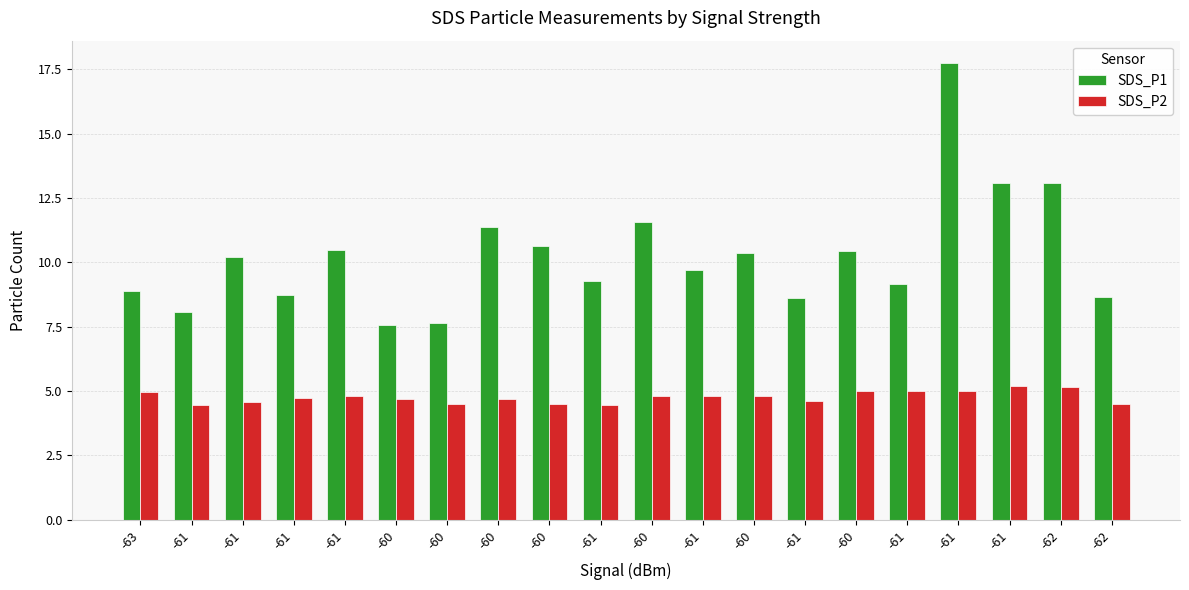

How many data points in SDS_P1 are above 10?

10